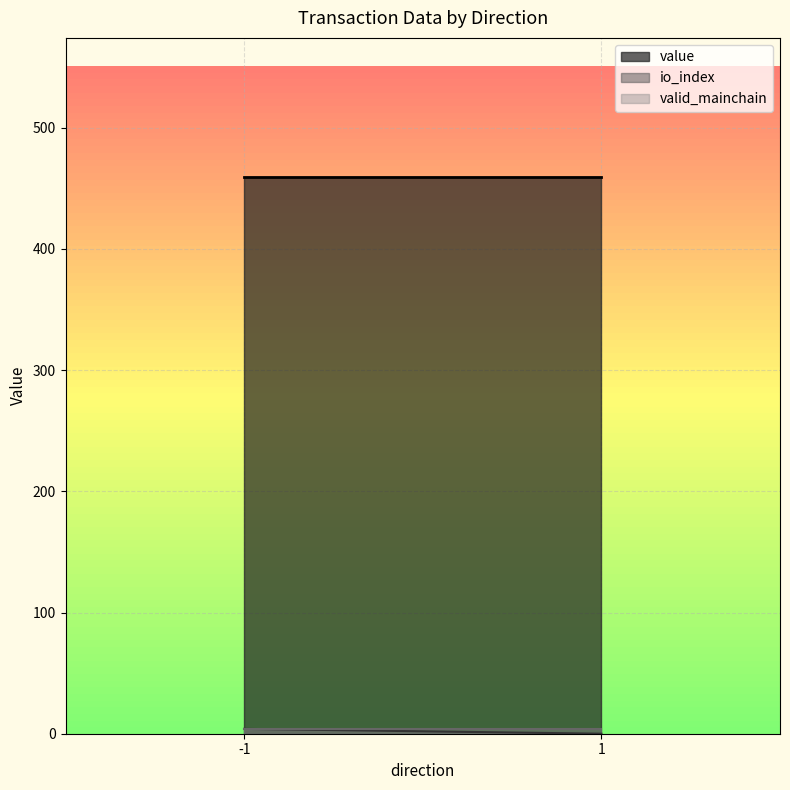

What is the value of the valid_mainchain_line point at the 1st from the left?

4.0